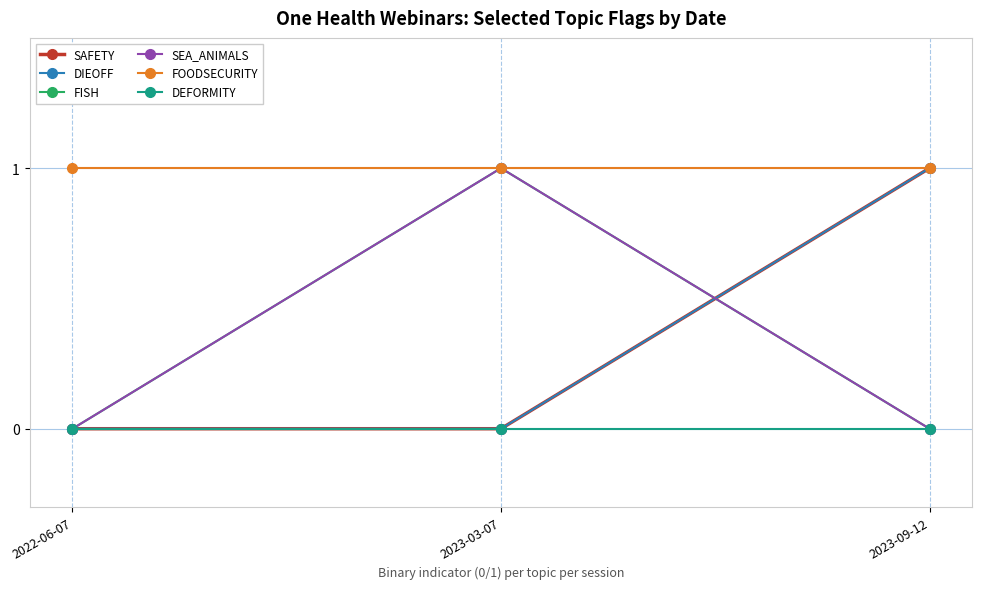

What is the total value across all series at 2023-03-07?

3